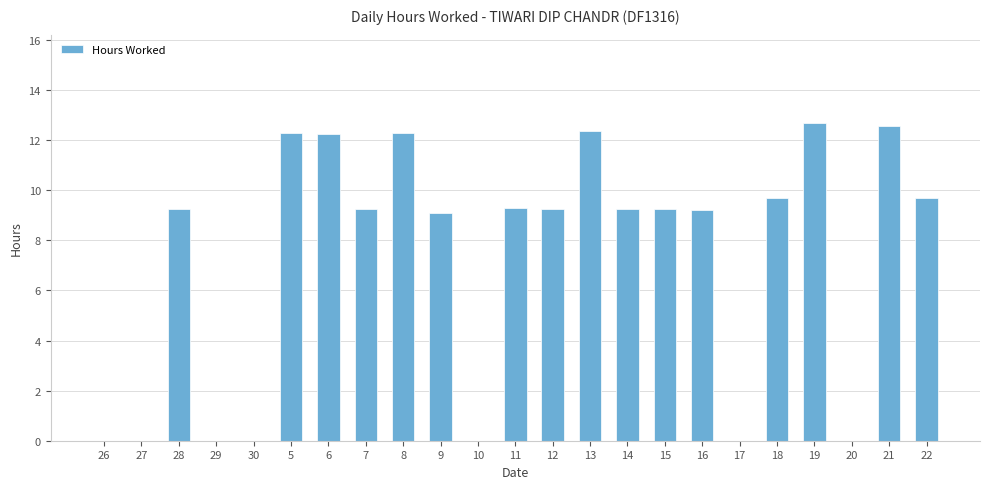

What is the change in value from 28 to 30?

-9.3